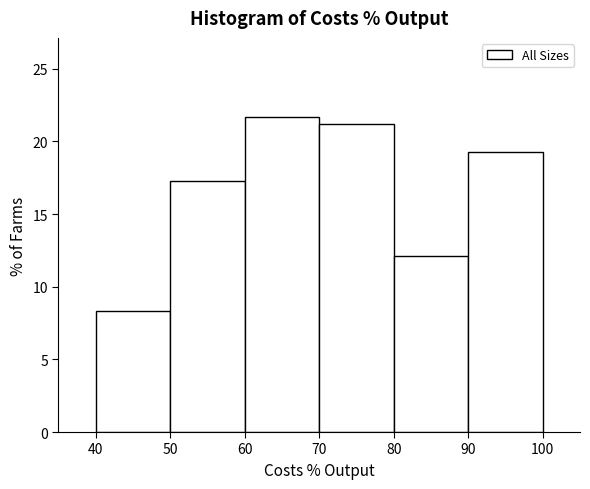

Over which range of the x-axis is the bar tallest?

60 to 70